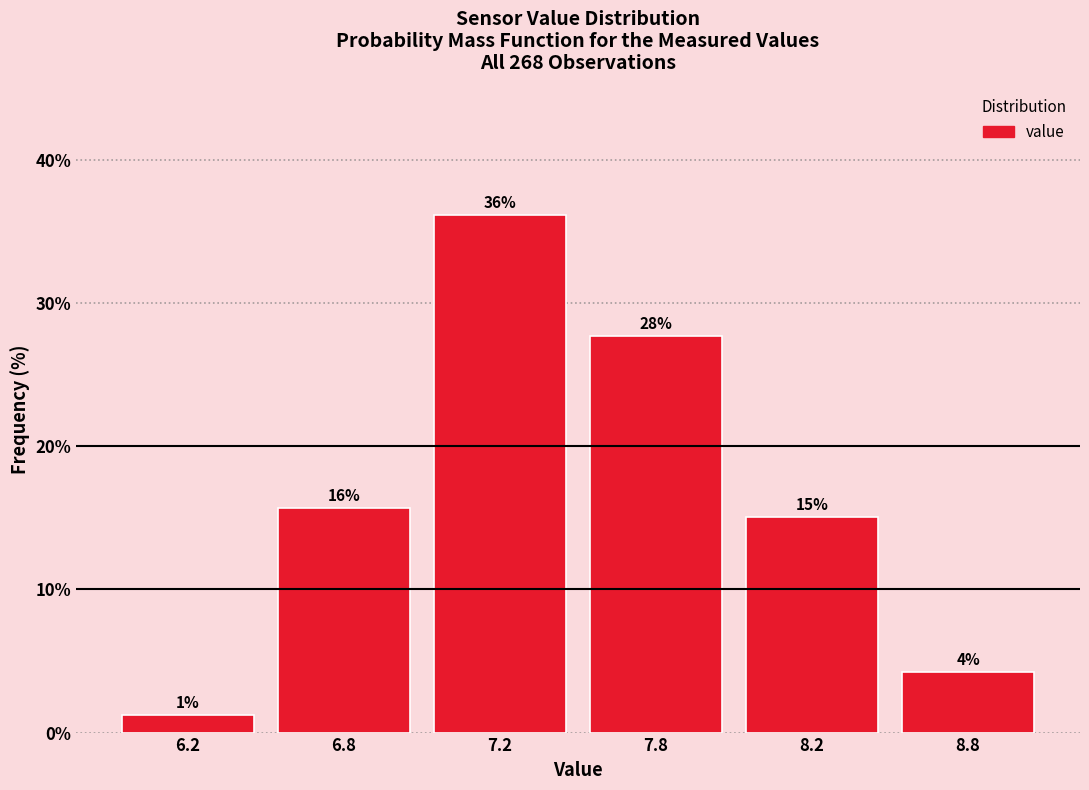

Does the chart contain any negative values?

No